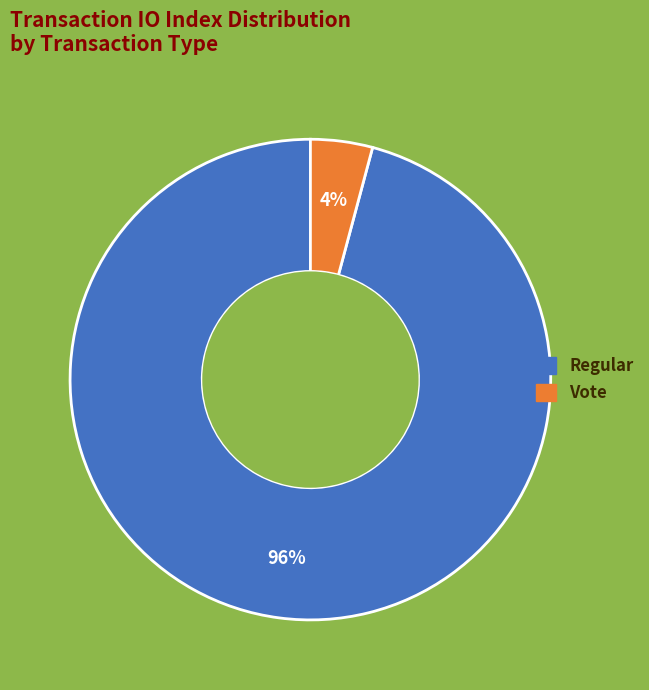

Is there a majority slice in this chart?

Yes